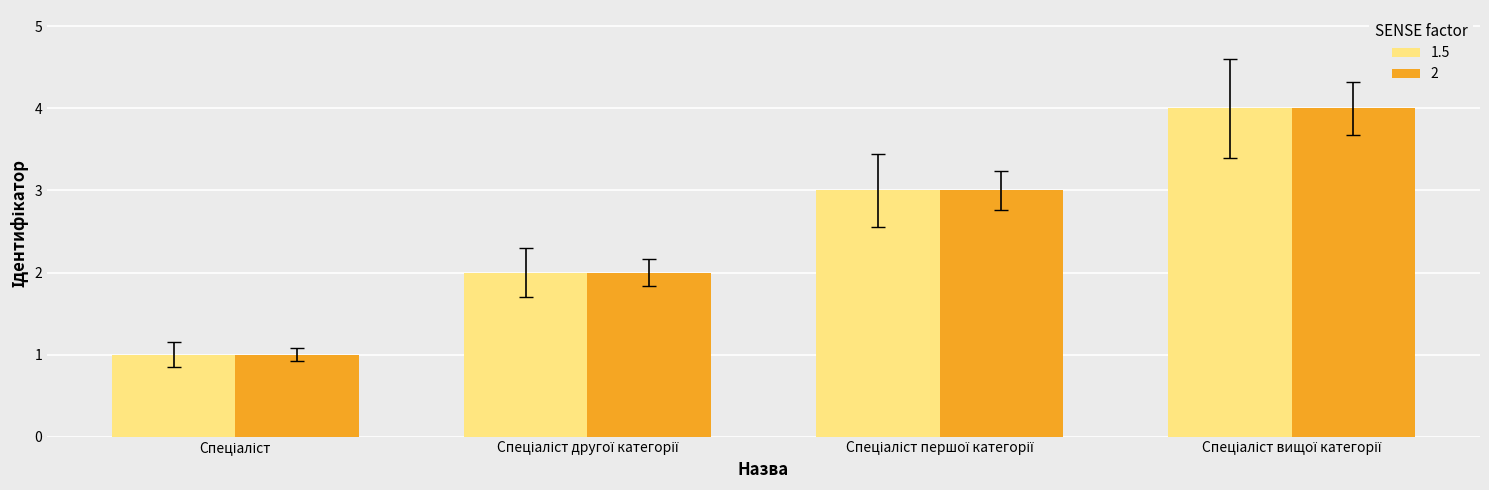

What is the sum of all 1.5 values?

10